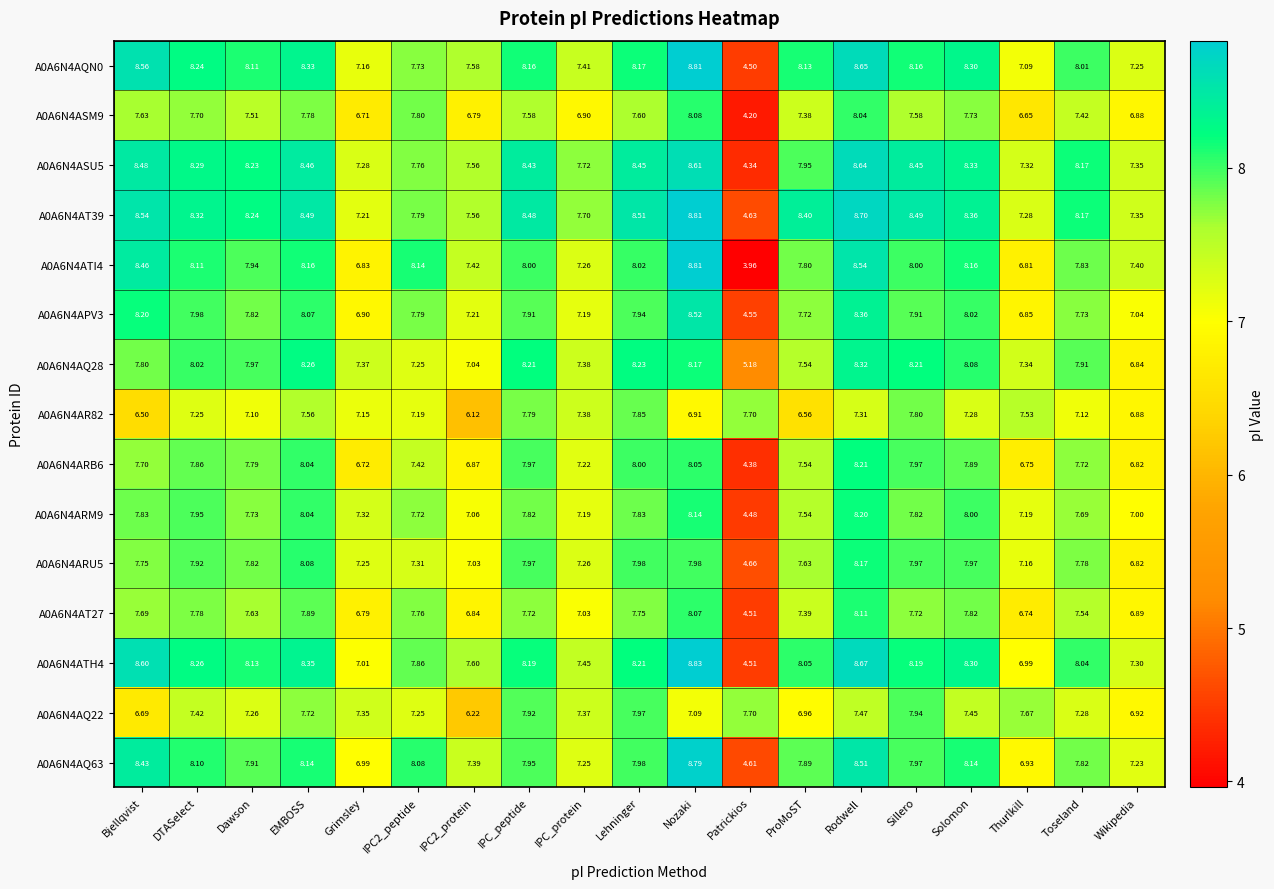

At which label does A0A6N4ATI4 first exceed 8?

Bjellqvist